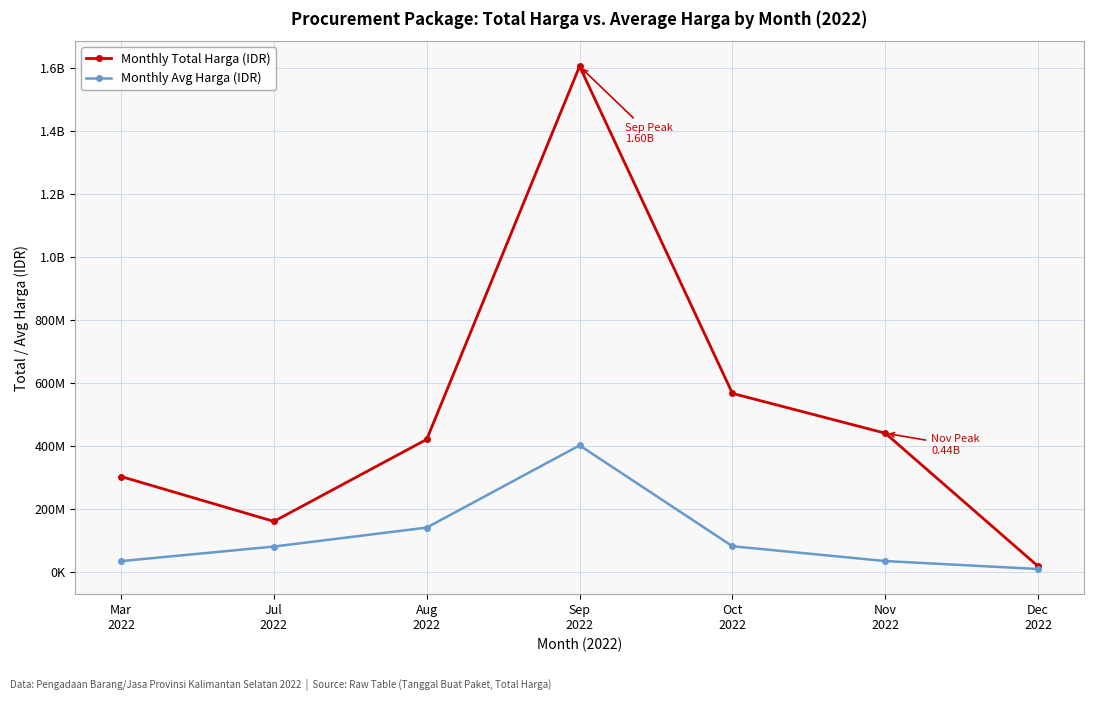

The value of Monthly Avg Harga (IDR) at Oct
2022 is 141587186.5. True or false?

False